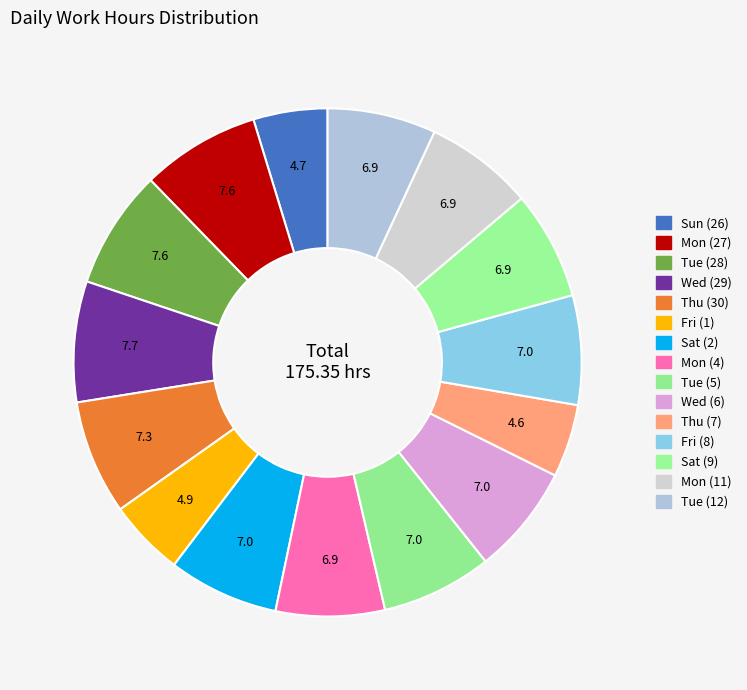

Between Fri (8) and Sat (9), which is larger?

Fri (8)